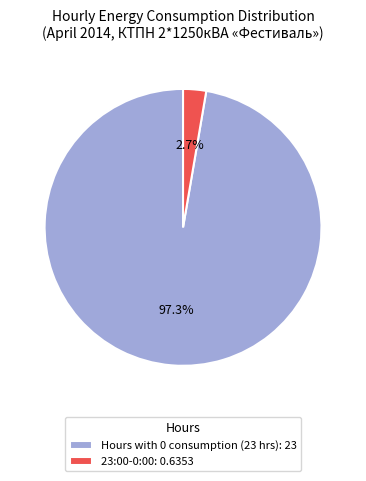

Which category has the smallest portion of the pie?

23:00-0:00: 0.6353